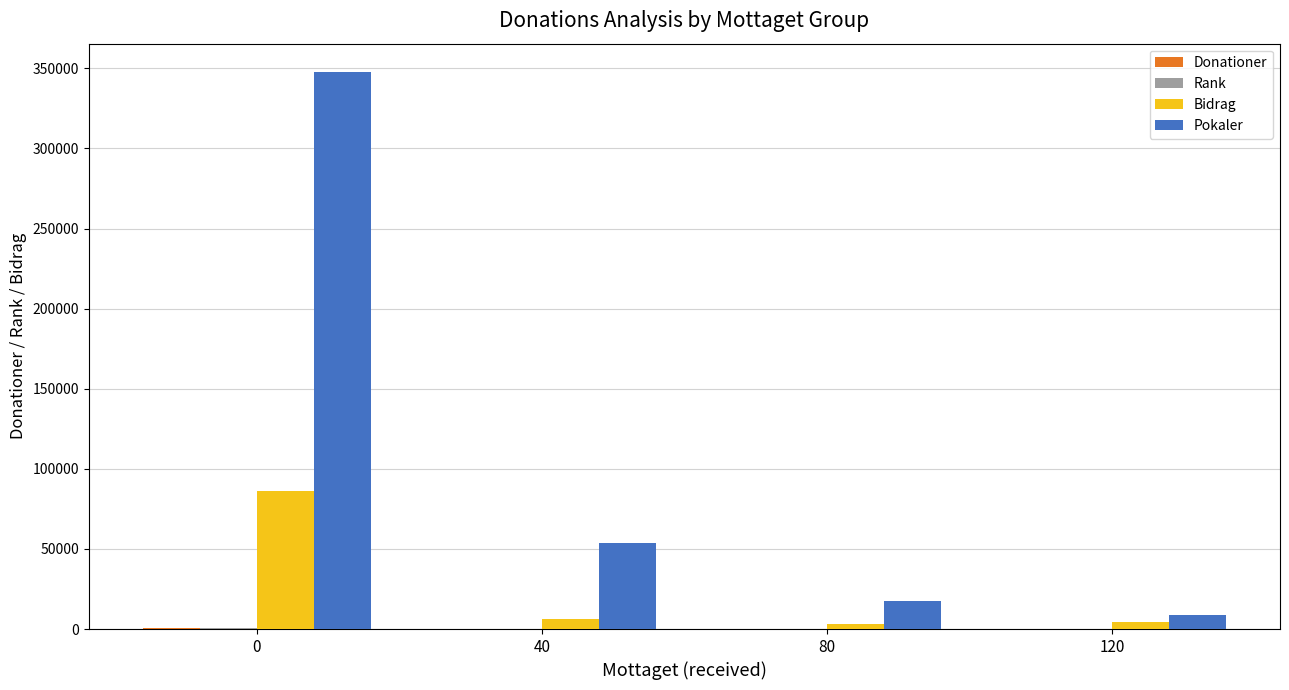

How many distinct data groups are displayed?

4